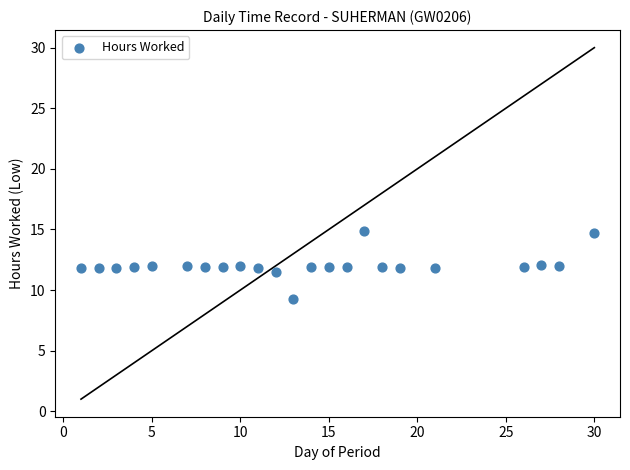

What is the range of X values (max minus min)?

29.0